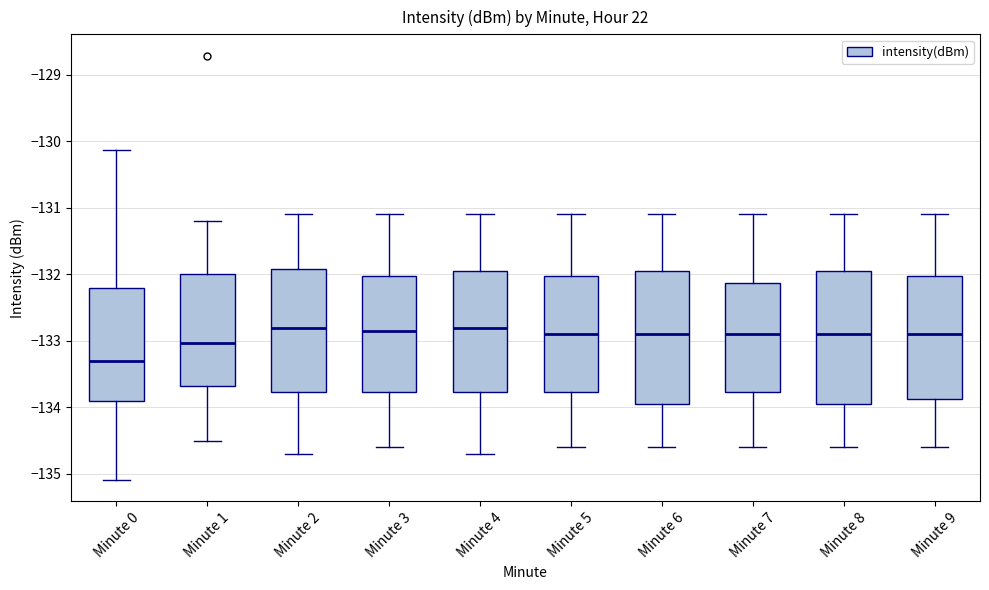

Reading left to right, transcribe this box plot: for each box, give where its median line is, the range the box spans, and where its two whiskers end, as read against the y-axis. The values are not printed on the chart, so give them approximately, as read against the axis.

Minute 0: median -133.3, box -133.9 to -132.2, whiskers -135.1 to -130.1
Minute 1: median -133.0, box -133.7 to -132.0, whiskers -134.5 to -131.2
Minute 2: median -132.8, box -133.8 to -131.9, whiskers -134.7 to -131.1
Minute 3: median -132.8, box -133.8 to -132.0, whiskers -134.6 to -131.1
Minute 4: median -132.8, box -133.8 to -131.9, whiskers -134.7 to -131.1
Minute 5: median -132.9, box -133.8 to -132.0, whiskers -134.6 to -131.1
Minute 6: median -132.9, box -133.9 to -131.9, whiskers -134.6 to -131.1
Minute 7: median -132.9, box -133.8 to -132.1, whiskers -134.6 to -131.1
Minute 8: median -132.9, box -133.9 to -131.9, whiskers -134.6 to -131.1
Minute 9: median -132.9, box -133.9 to -132.0, whiskers -134.6 to -131.1